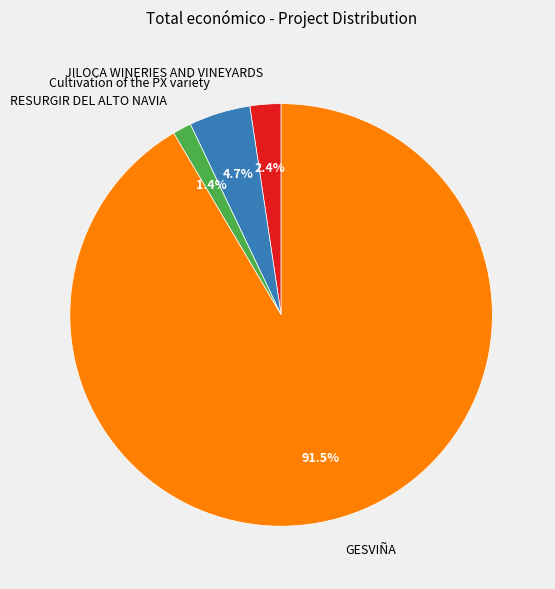

True or false: JILOCA WINERIES AND VINEYARDS accounts for 2% of the total.

True